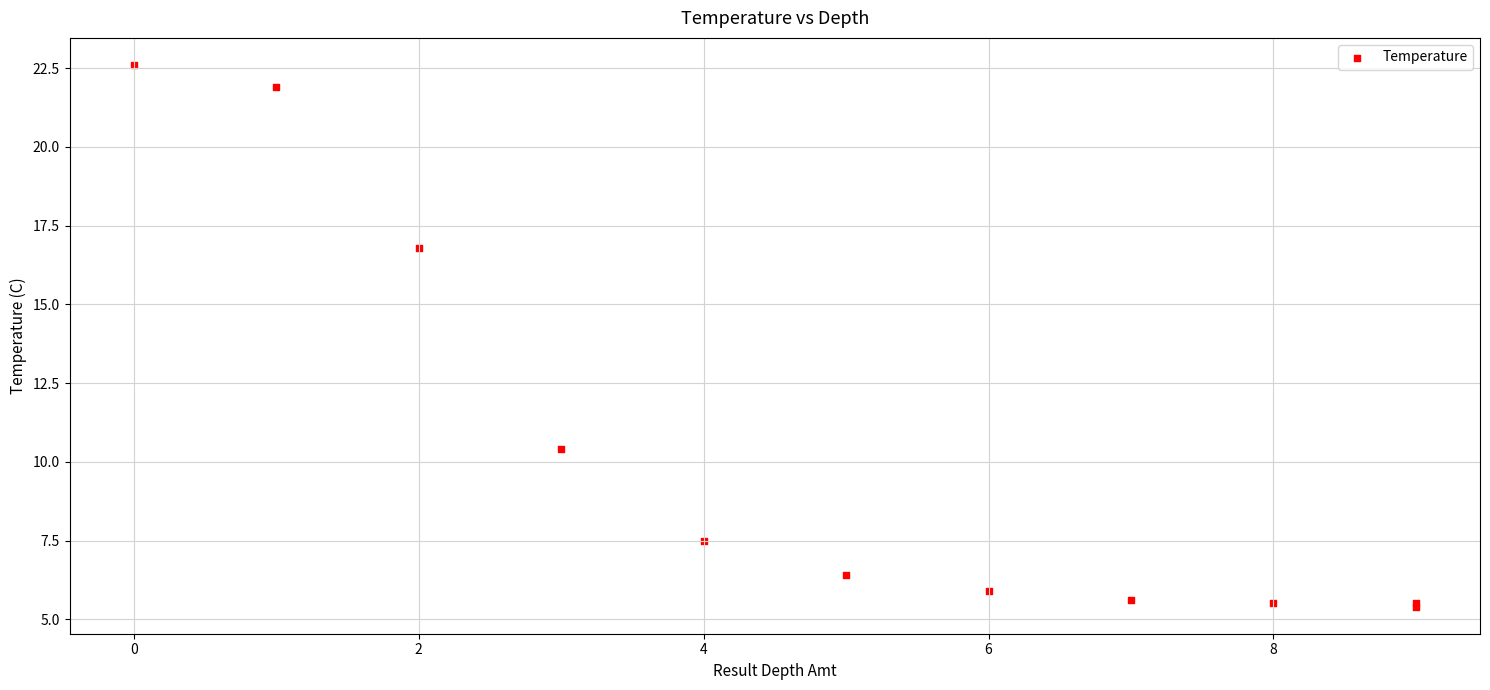

What Y value in the scatter plot is closest to 14?

16.8